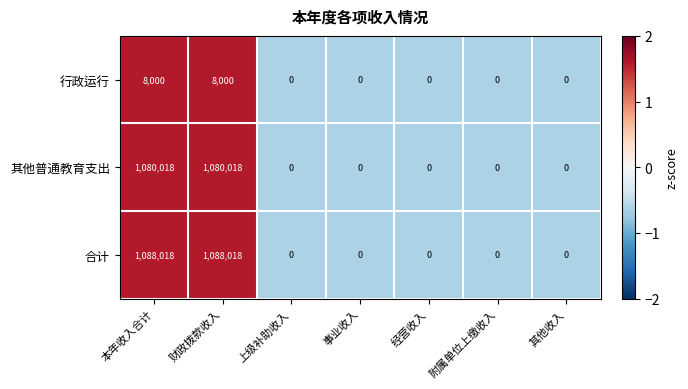

The 其他普通教育支出 series shows 0 at 附属单位上缴收入. True or false?

True